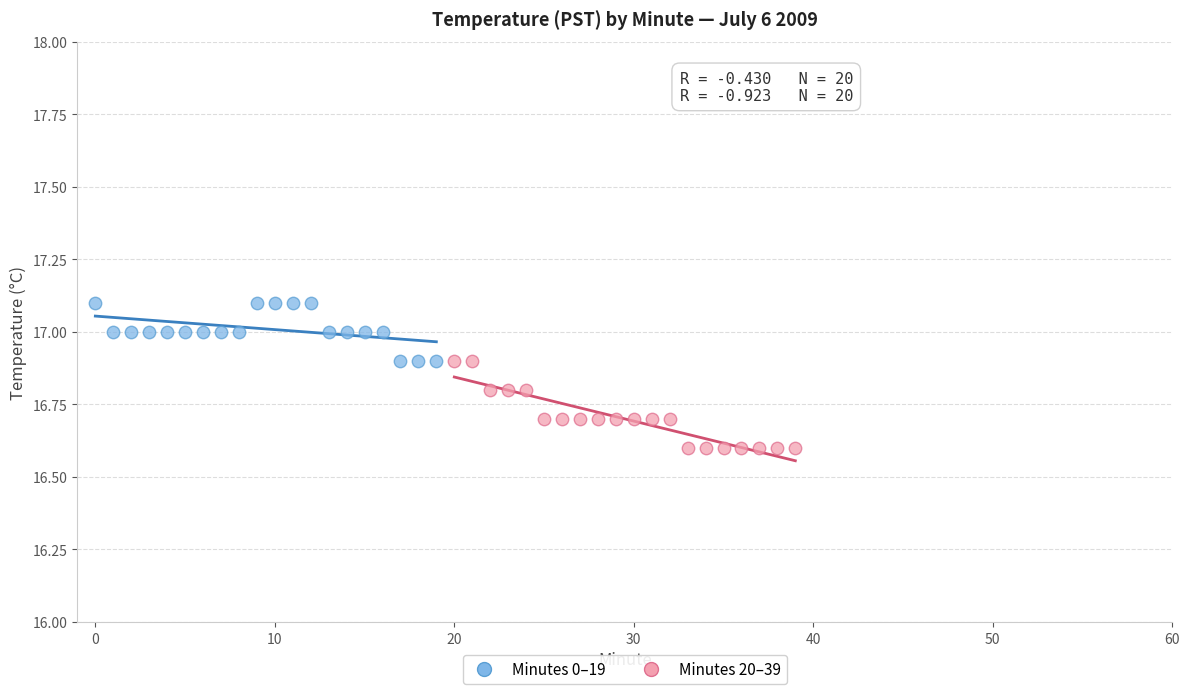

Which series has the widest spread of Y values?

Minutes 20–39